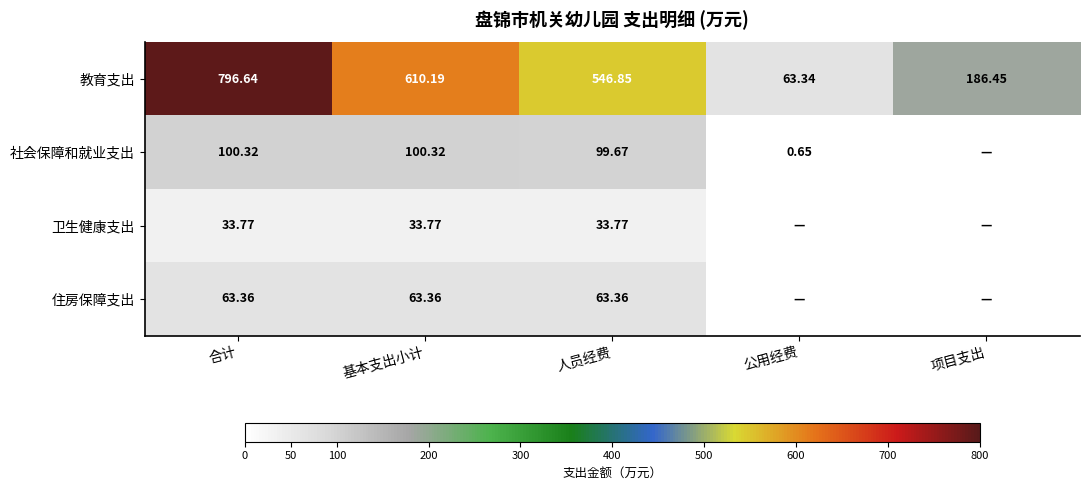

How many categories are shown in the chart?

5